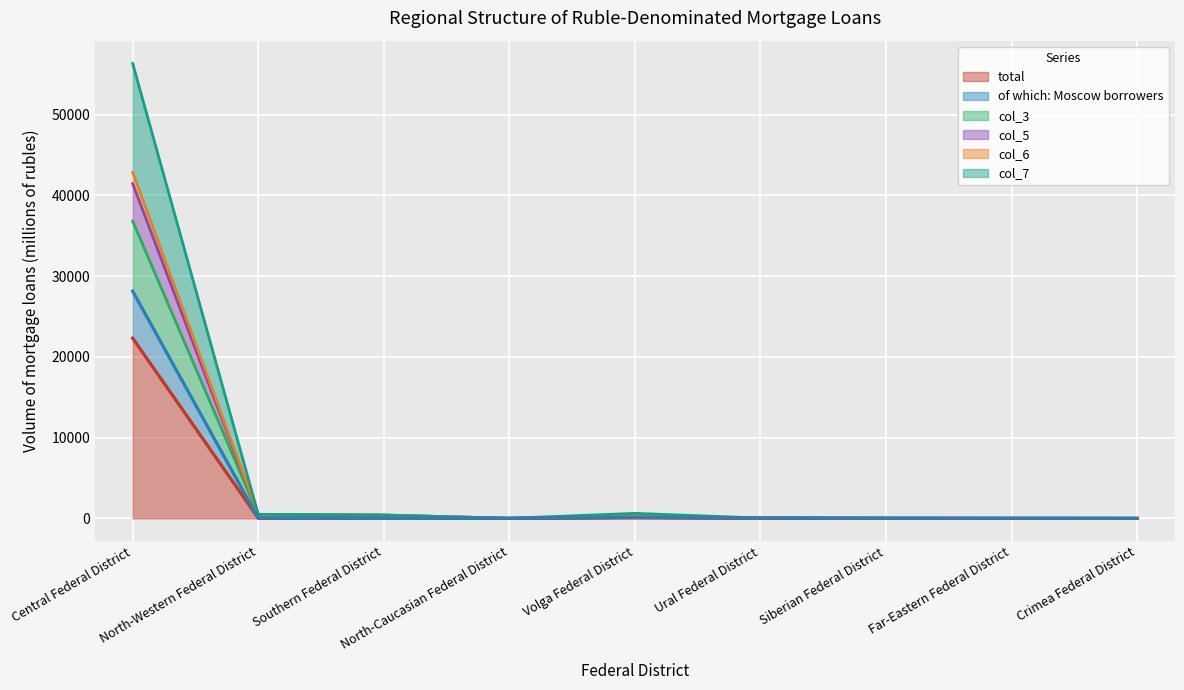

Which has a higher value, North-Western Federal District or Siberian Federal District?

North-Western Federal District